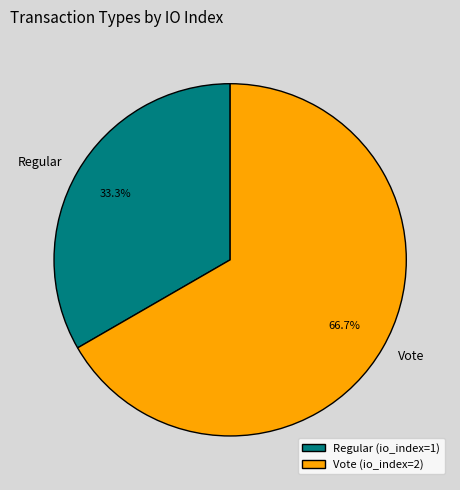

How many slices are in this pie chart?

2